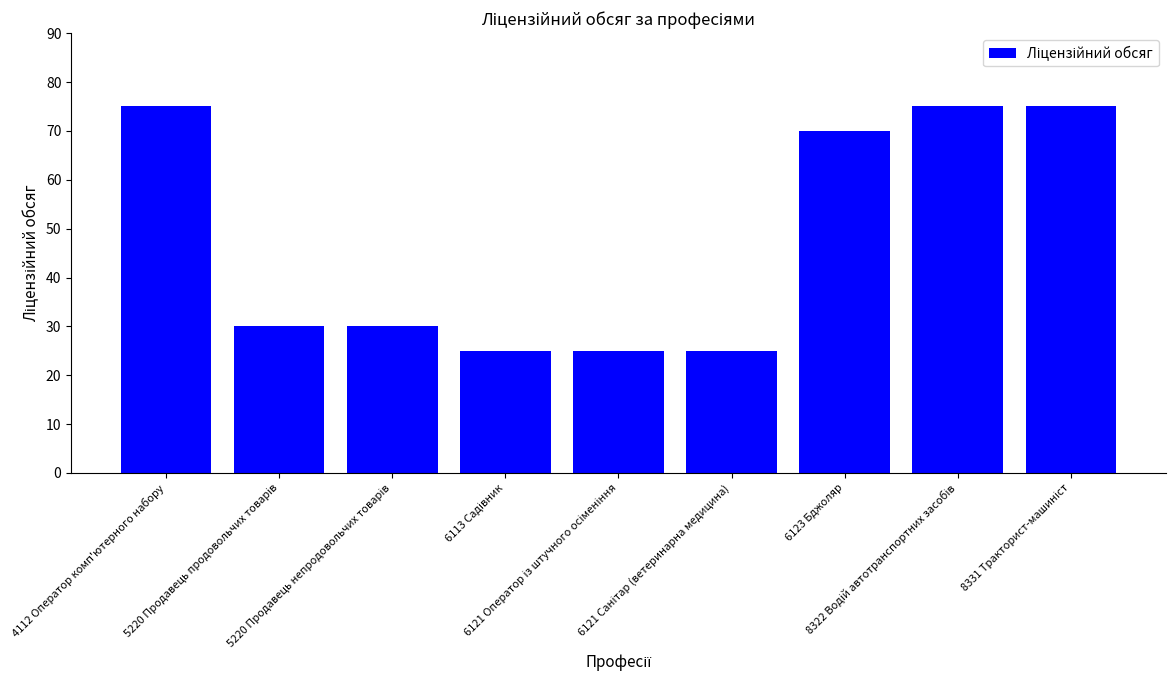

Count the values in the range 25 to 75.

9